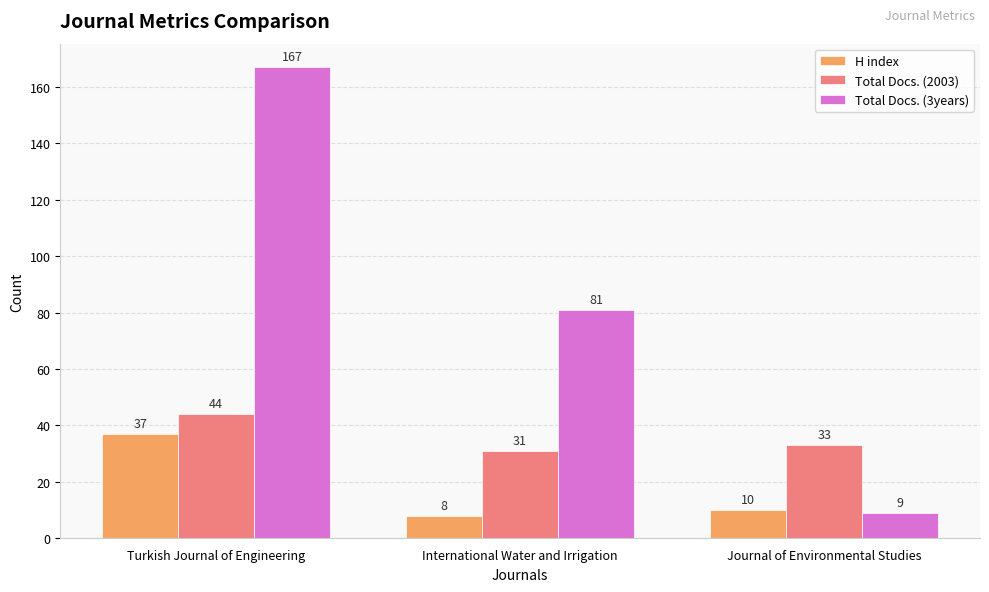

Rank the series at Turkish Journal of Engineering from highest to lowest value.

Total Docs. (3years), Total Docs. (2003), H index